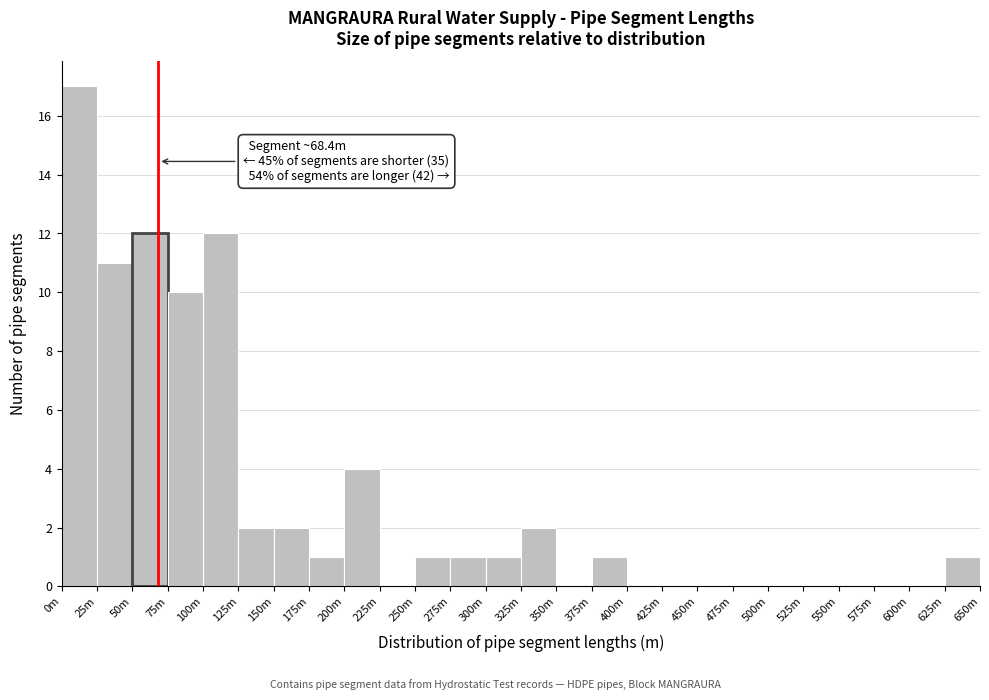

Reading right to left, list all the values displayed in this chart.

625m=1	600m=0	575m=0	550m=0	525m=0	500m=0	475m=0	450m=0	425m=0	400m=0	375m=1	350m=0	325m=2	300m=1	275m=1	250m=1	225m=0	200m=4	175m=1	150m=2	125m=2	100m=12	75m=10	50m=12	25m=11	0m=17